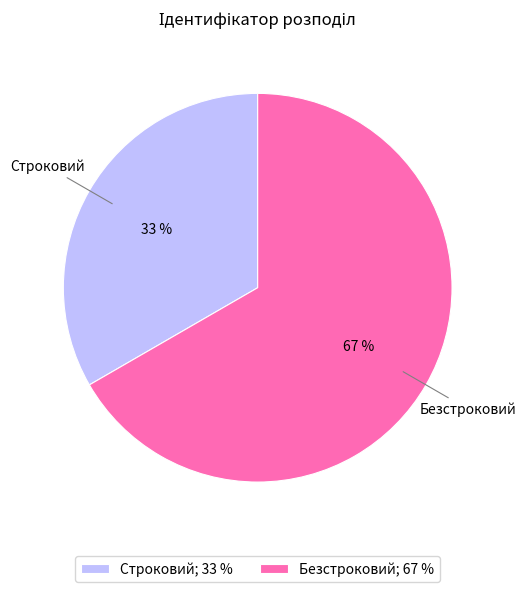

Count the number of slices in the pie.

2